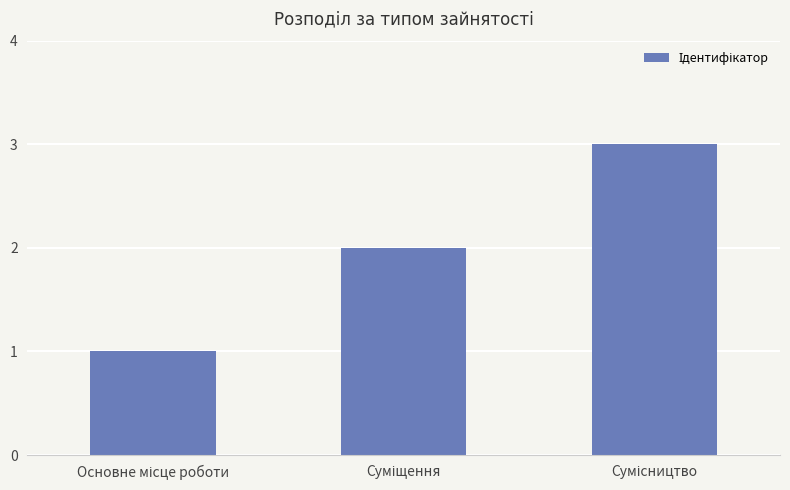

What is the sum of all values?

6